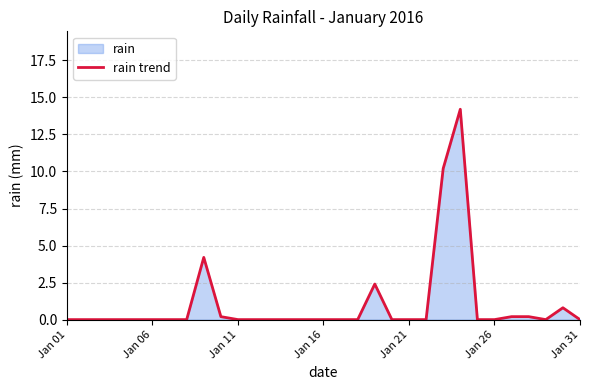

What is the maximum value shown in the chart?

14.2